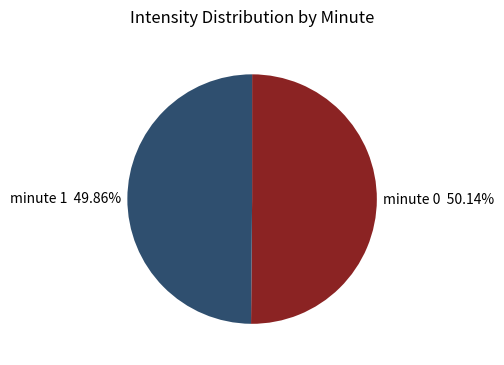

What is the ratio of the value at minute 1 49.86% to the value at minute 0 50.14%?

1.0